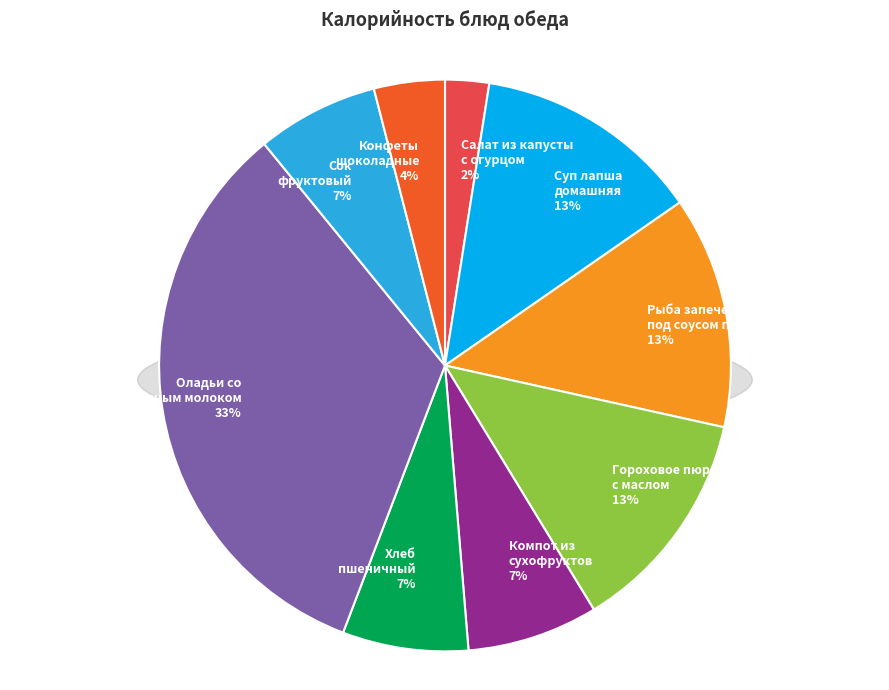

Between Гороховое пюре с маслом сливочным and Рыба запеченная под соусом польским, which is larger?

Рыба запеченная под соусом польским